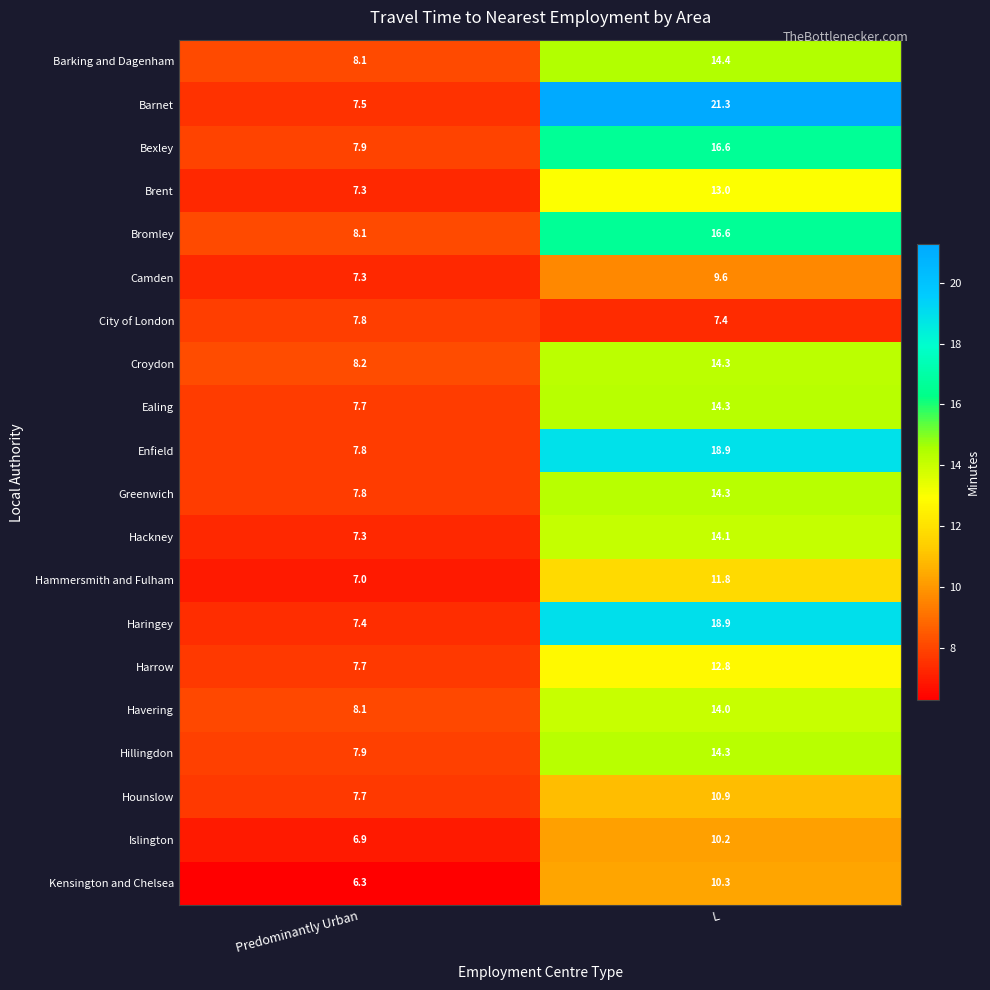

The value of Haringey at L is 18.9. True or false?

True